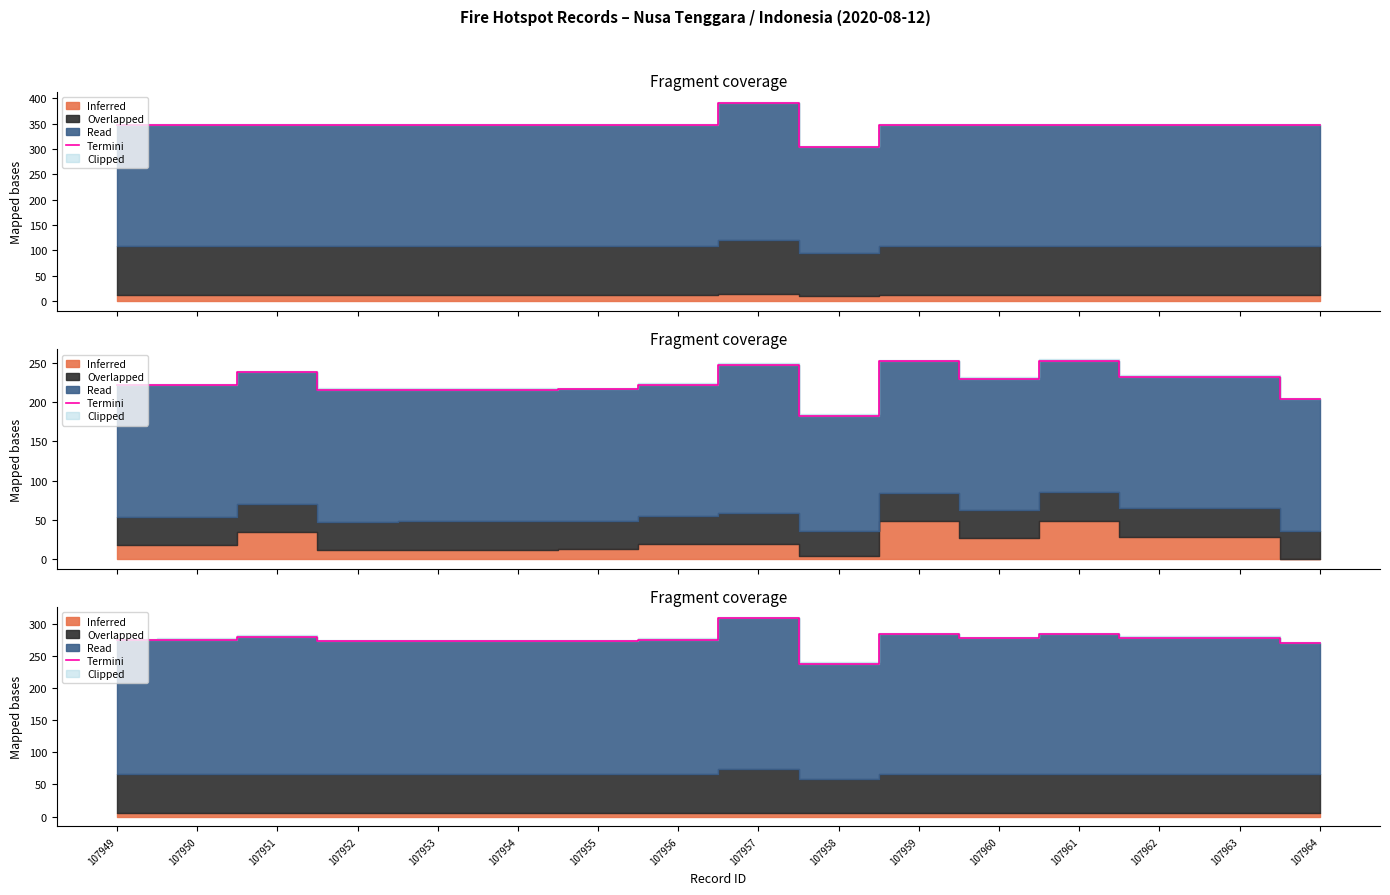

Where is the first local maximum?

107951